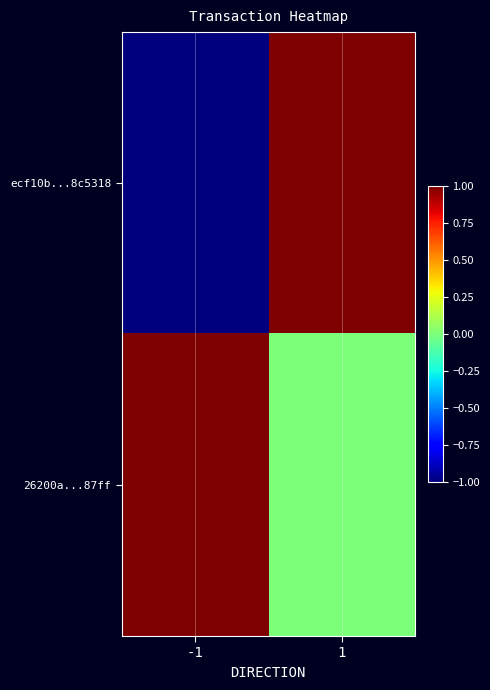

Which has a higher value, 1 or -1?

1